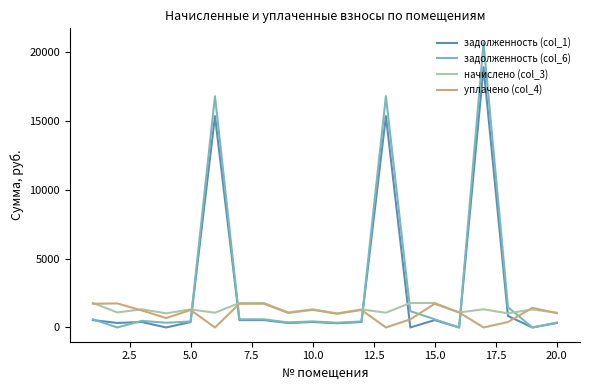

What is the maximum value shown in the chart?

20685.2